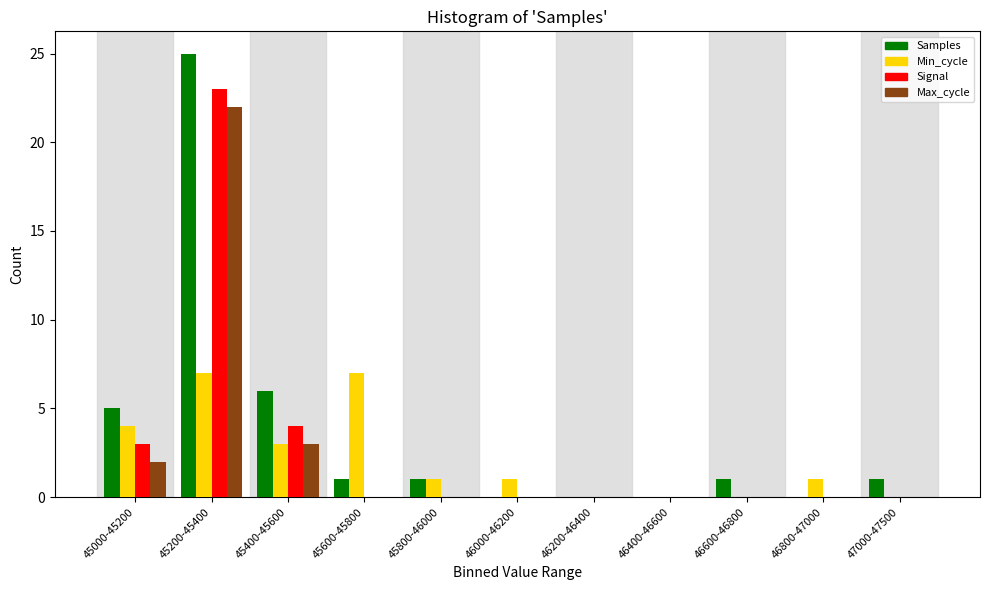

What is the maximum value shown in the chart?

25